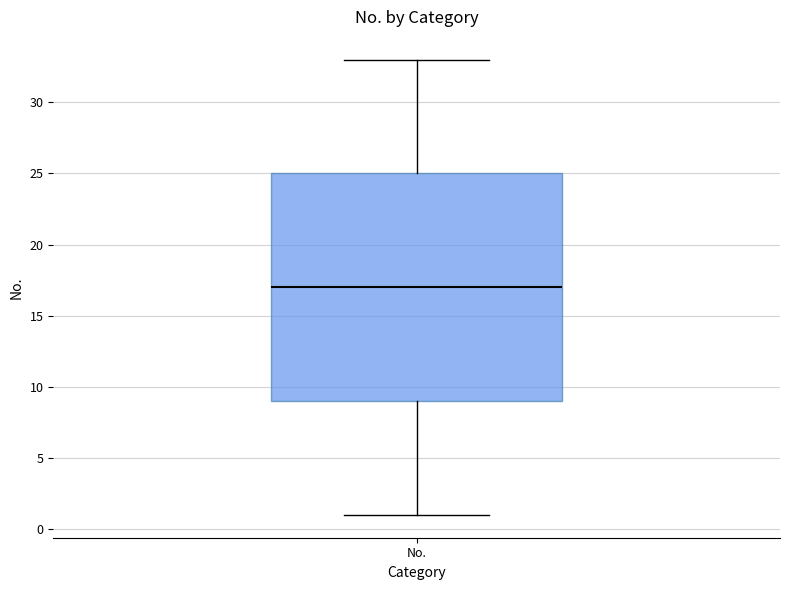

Where is the upper edge of the box for No. on the y-axis? The values are not printed on the chart, so give them approximately, as read against the axis.

25